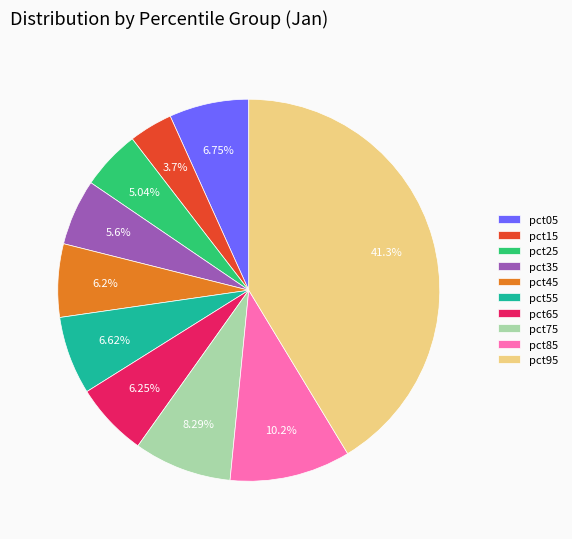

What is the smallest slice in the pie chart?

pct15